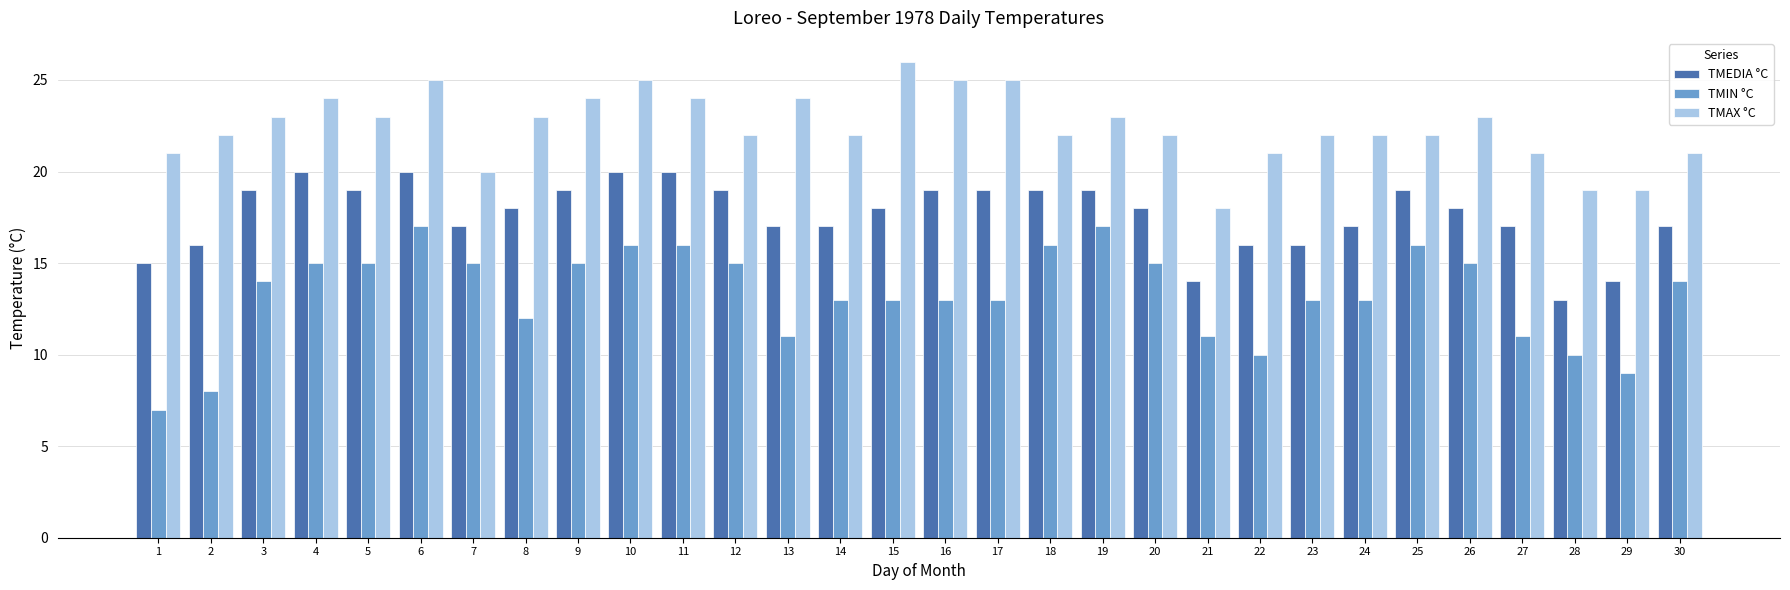

Between 6 and 30, which series saw the biggest shift?

TMAX °C